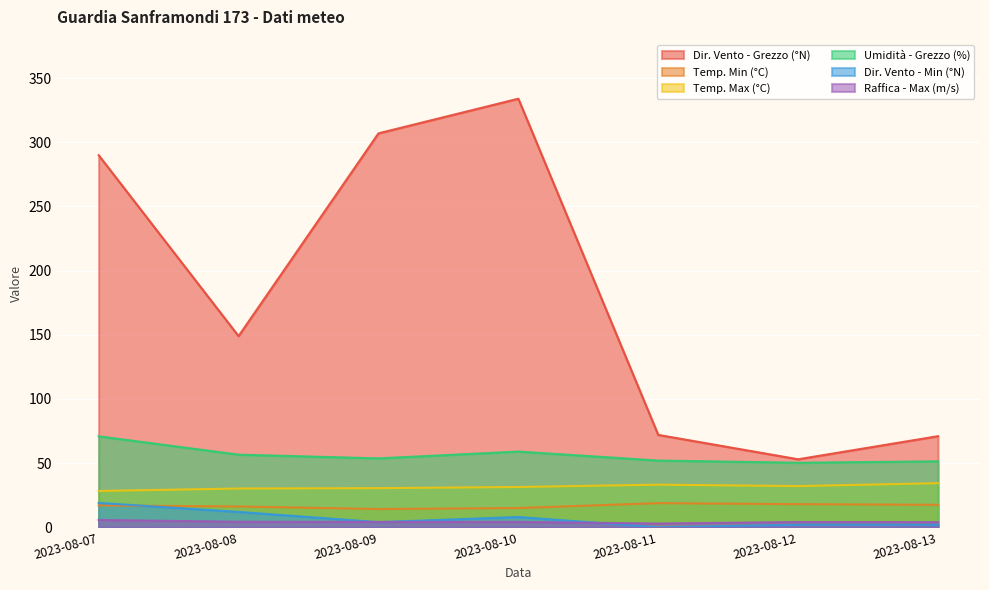

What is the total value across all series at 2023-08-12?

159.5